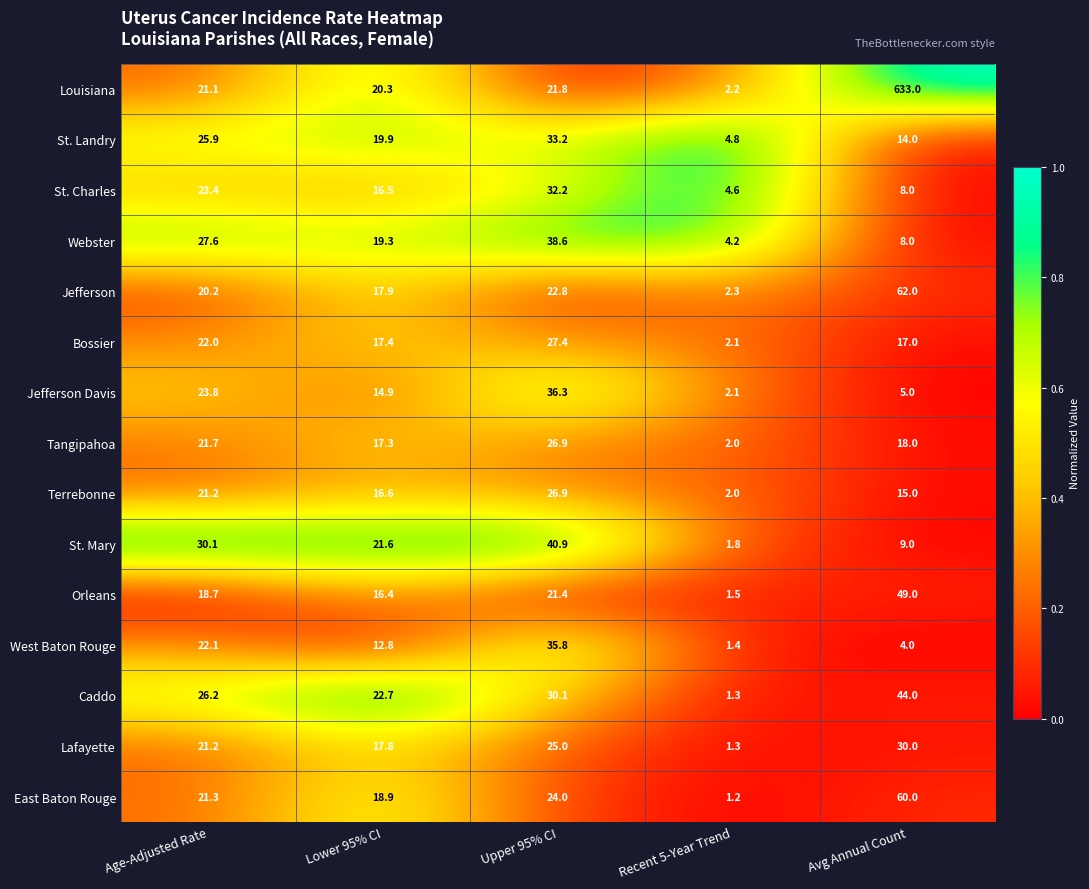

What is the spread (max minus min) of values at Recent 5-Year Trend?

3.6